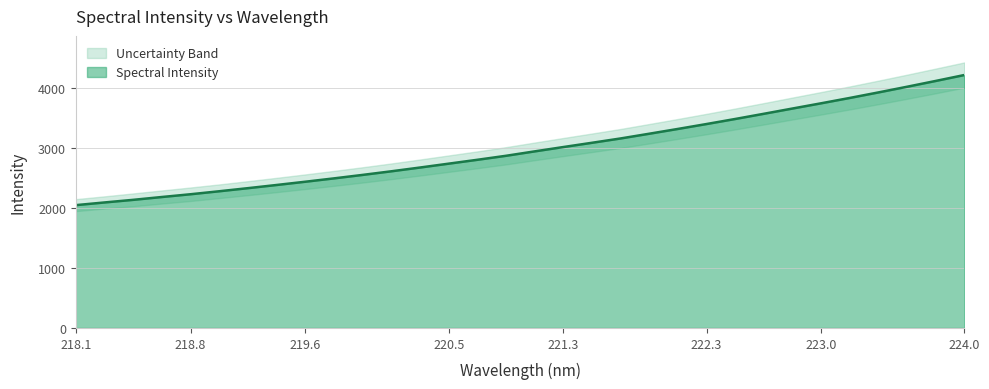

Where is the data nearest to the value 3135?

221.6902